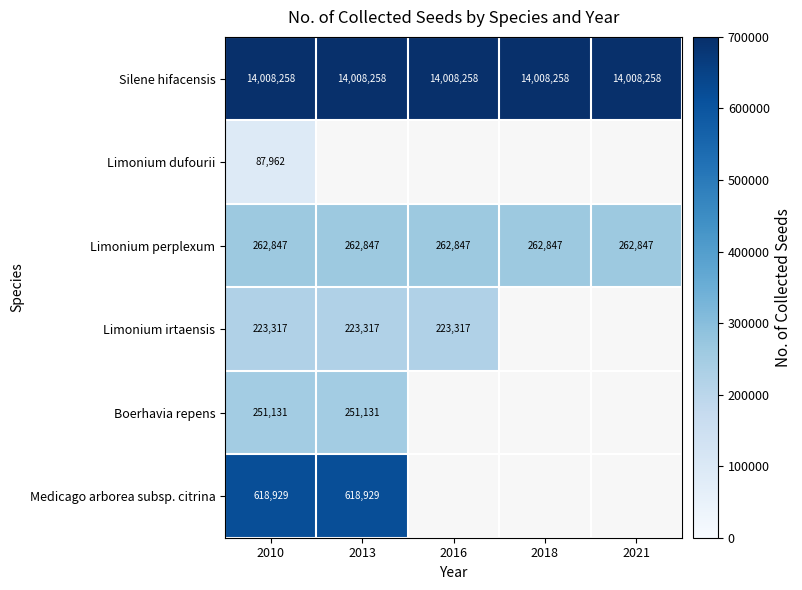

True or false: Boerhavia repens has a value of 251131 at 2010.

True